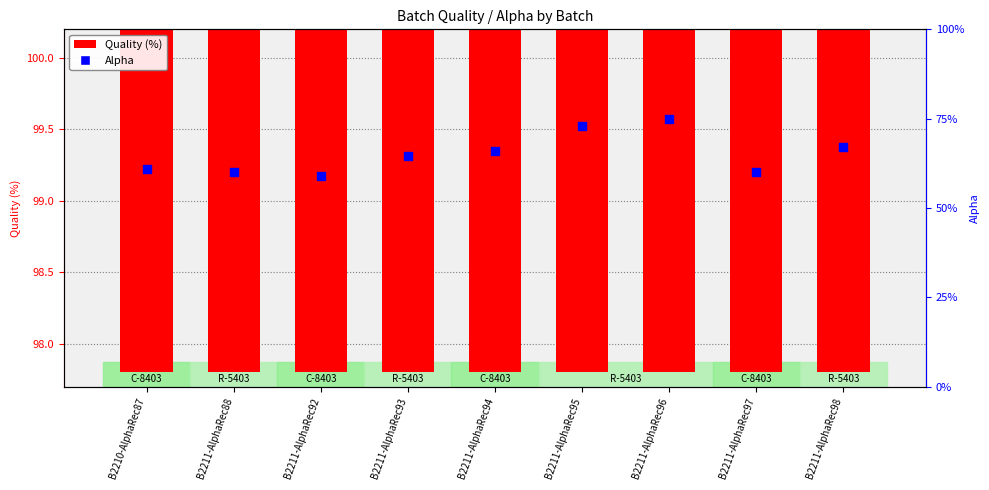

Is the value of Quality (%) at B2211-AlphaRec93 greater than the value of Alpha at B2211-AlphaRec95?

Yes